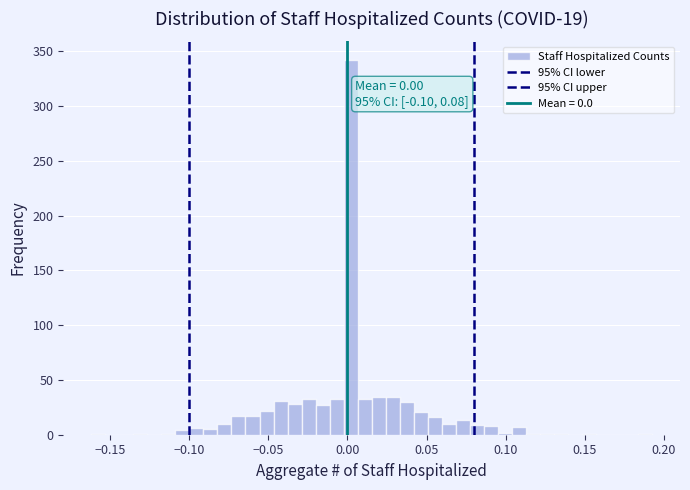

Around what value on the x-axis is the tallest bar? Give the approximate position of its centre, as read against the axis.

0.000